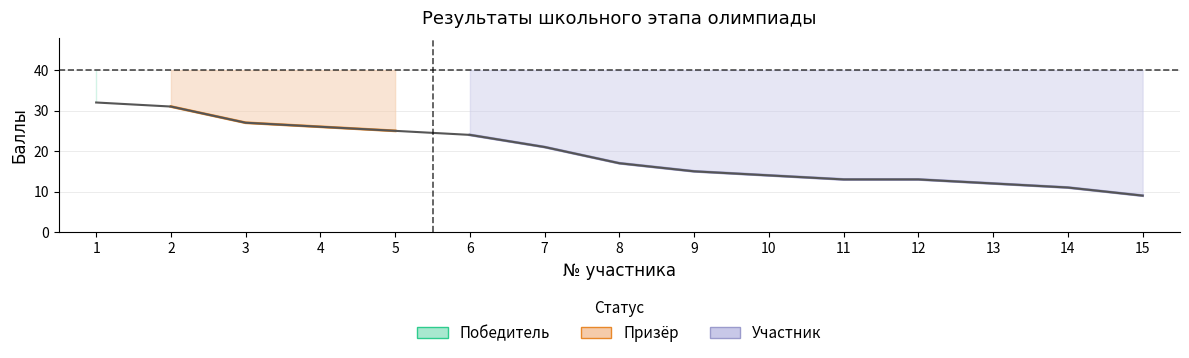

Where is the data nearest to the value 20?

7